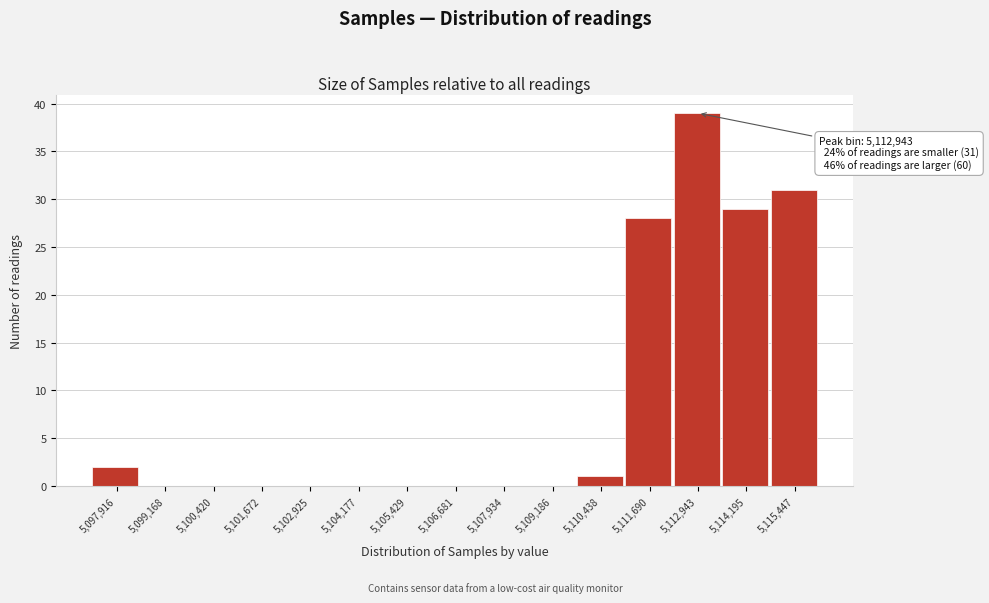

Reading left to right, list all the values displayed in this chart.

5,097,916=2	5,099,168=0	5,100,420=0	5,101,672=0	5,102,925=0	5,104,177=0	5,105,429=0	5,106,681=0	5,107,934=0	5,109,186=0	5,110,438=1	5,111,690=28	5,112,943=39	5,114,195=29	5,115,447=31